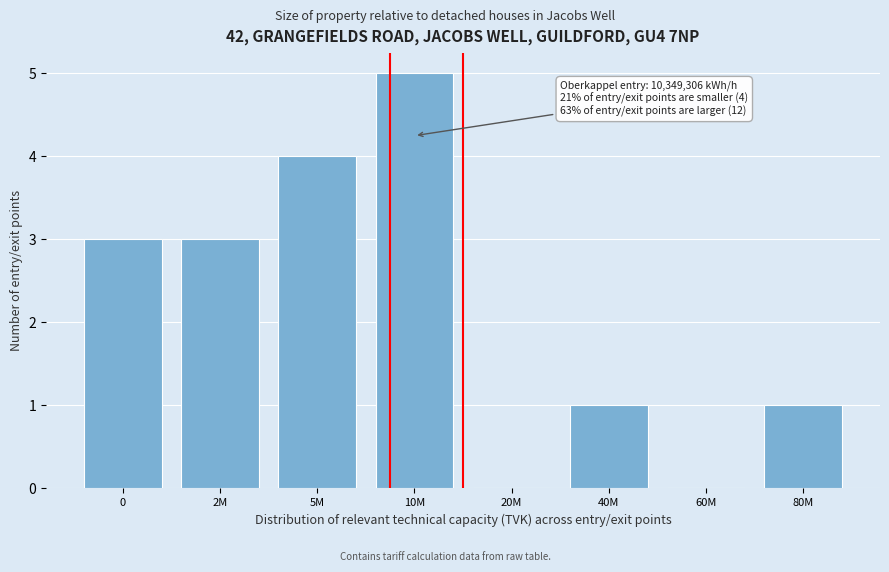

Reading left to right, extract all data points from this chart.

0=3	2M=3	5M=4	10M=5	20M=0	40M=1	60M=0	80M=1